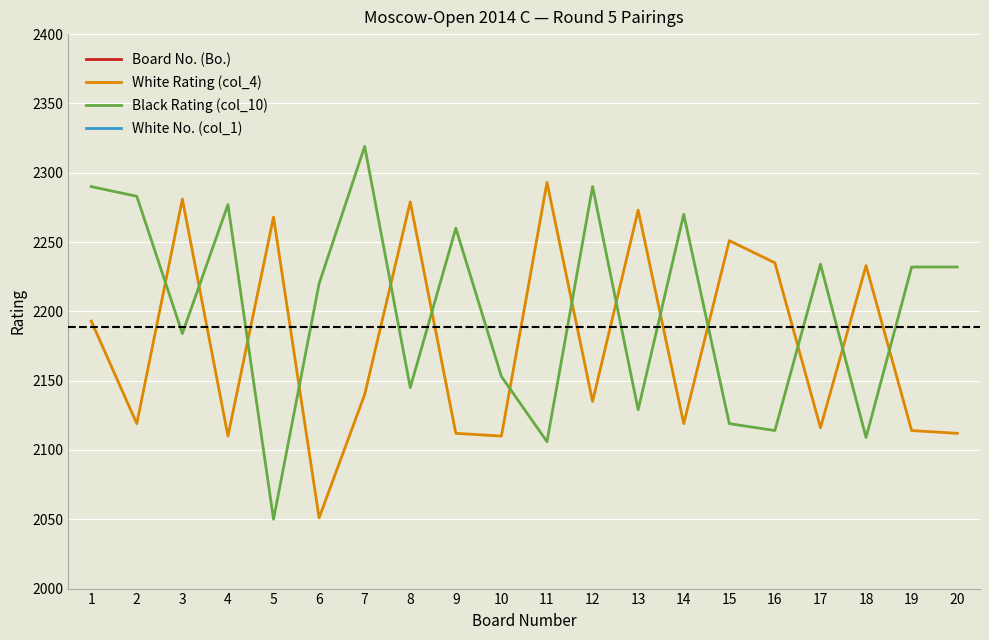

Rank the series at 3 from highest to lowest value.

White Rating (col_4), Black Rating (col_10), White No. (col_1), Board No. (Bo.)